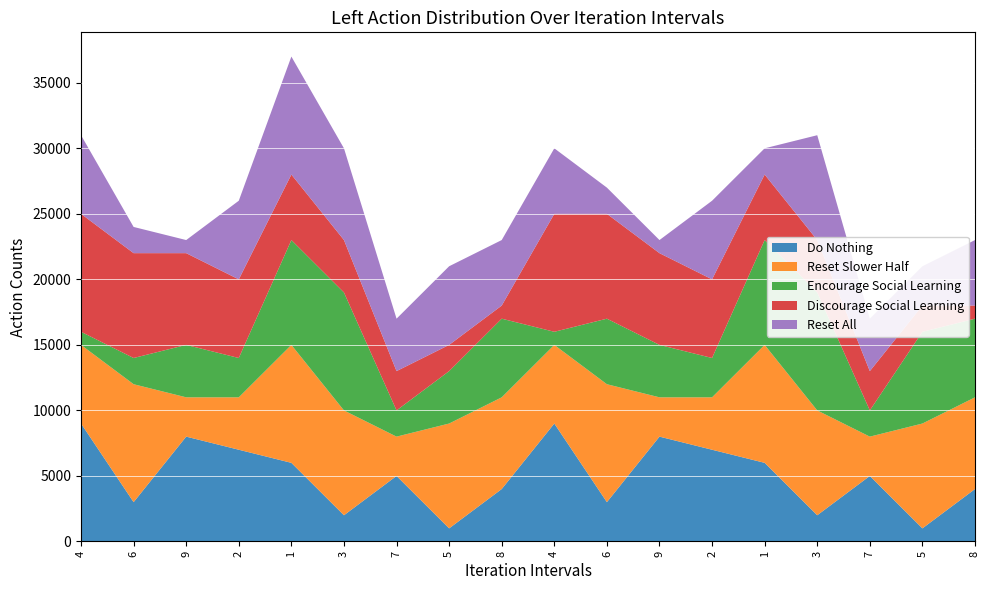

Reading left to right, what are all the values shown in this chart?

Do Nothing: 4=9	6=3	9=8	2=7	1=6	3=2	7=5	5=1	8=4	4=9	6=3	9=8	2=7	1=6	3=2	7=5	5=1	8=4
Reset Slower Half: 4=6	6=9	9=3	2=4	1=9	3=8	7=3	5=8	8=7	4=6	6=9	9=3	2=4	1=9	3=8	7=3	5=8	8=7
Encourage Social Learning: 4=1	6=2	9=4	2=3	1=8	3=9	7=2	5=4	8=6	4=1	6=5	9=4	2=3	1=8	3=9	7=2	5=7	8=6
Discourage Social Learning: 4=9	6=8	9=7	2=6	1=5	3=4	7=3	5=2	8=1	4=9	6=8	9=7	2=6	1=5	3=4	7=3	5=2	8=1
Reset All: 4=6	6=2	9=1	2=6	1=9	3=7	7=4	5=6	8=5	4=5	6=2	9=1	2=6	1=2	3=8	7=4	5=3	8=5